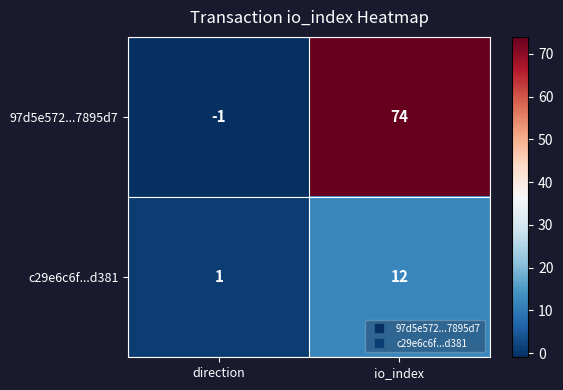

What is the sum of all c29e6c6f...d381 values?

13